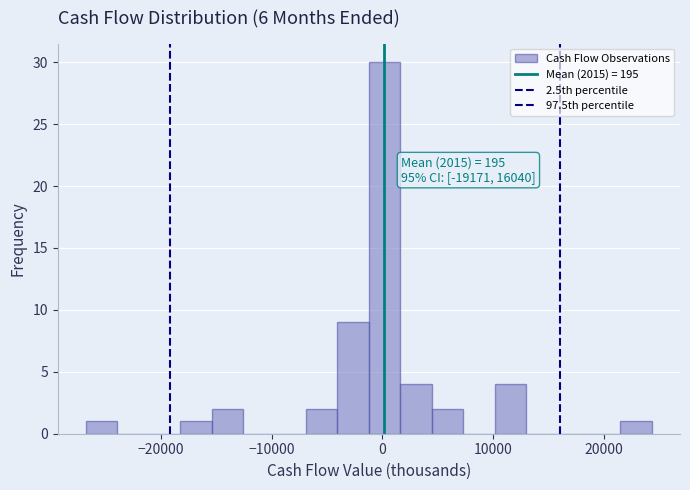

Read against the x-axis, roughly where is the centre of the tallest bar?

0